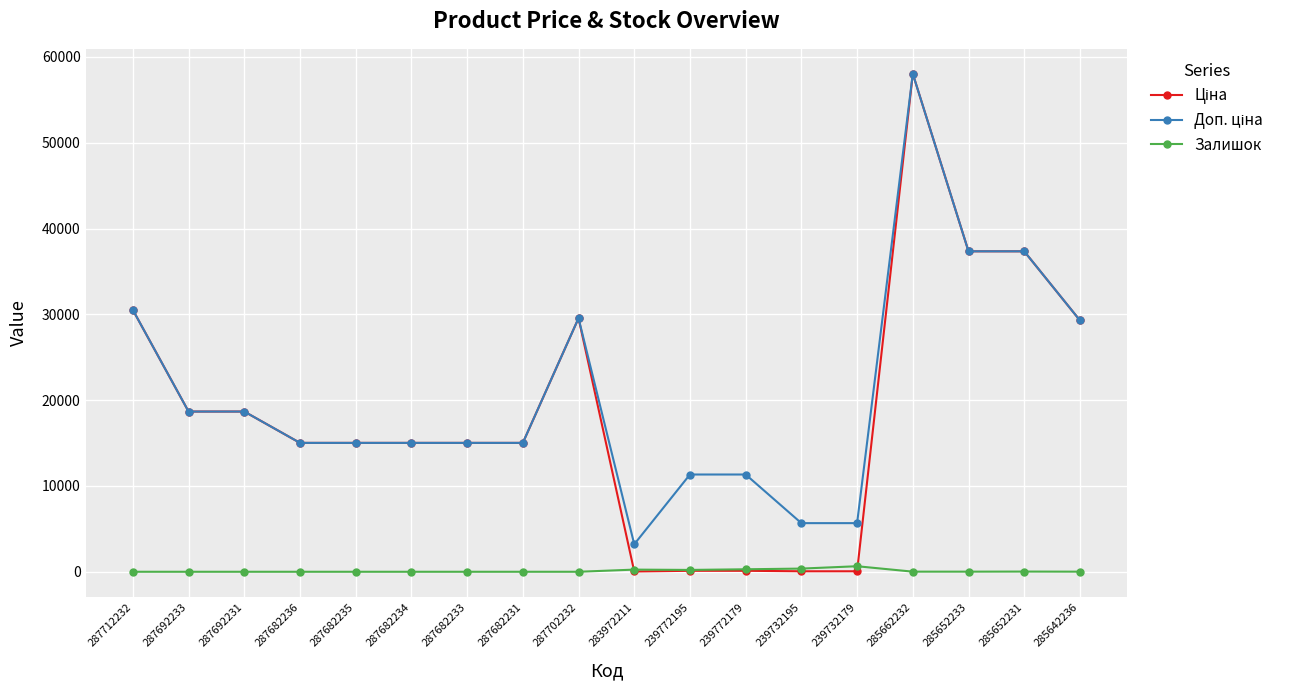

At which category does the chart reach its peak across all series?

285662232